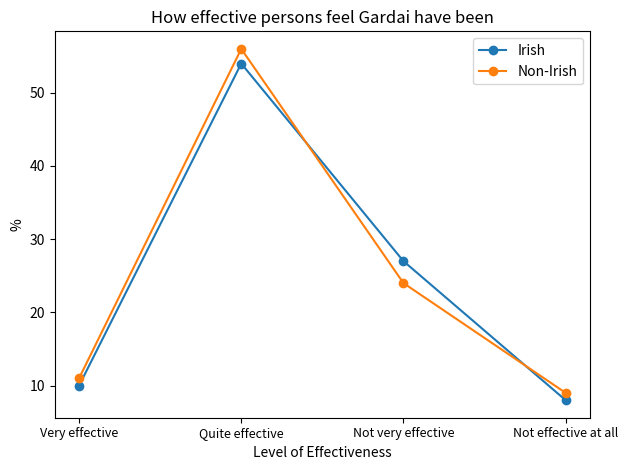

Is the value of Non-Irish at Very effective greater than the value of Irish at Very effective?

Yes